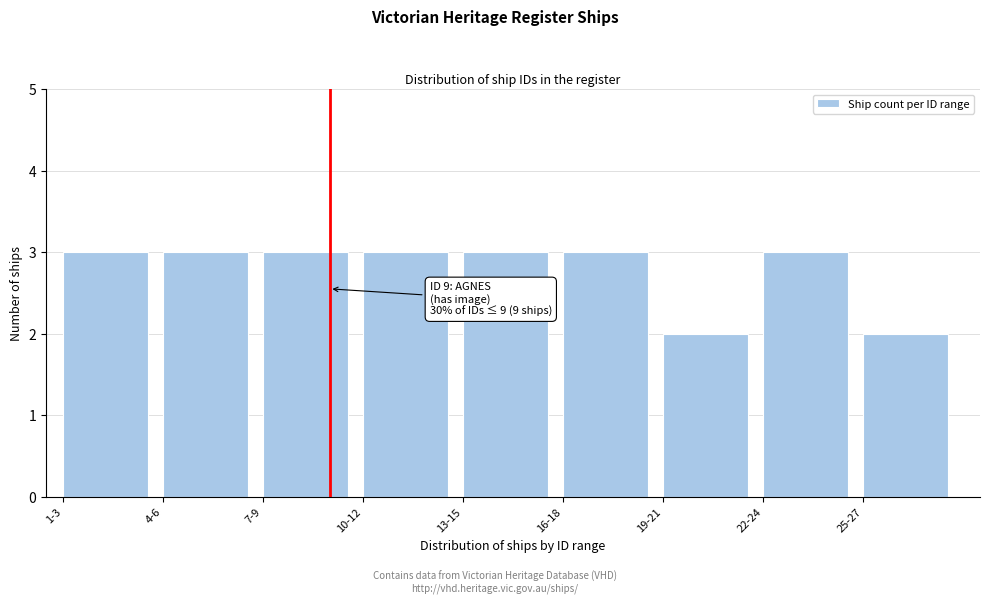

Reading left to right, extract all data points from this chart.

1-3=3	4-6=3	7-9=3	10-12=3	13-15=3	16-18=3	19-21=2	22-24=3	25-27=2